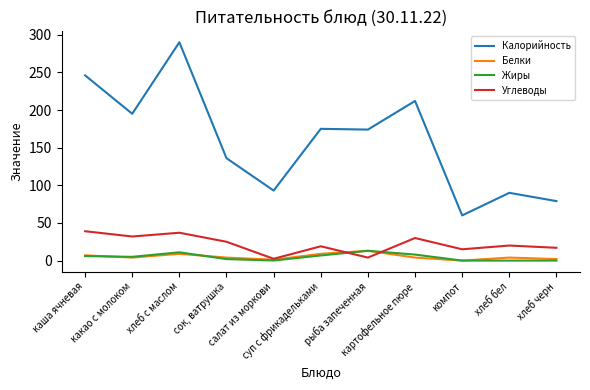

What is the minimum value for Калорийность?

60.0